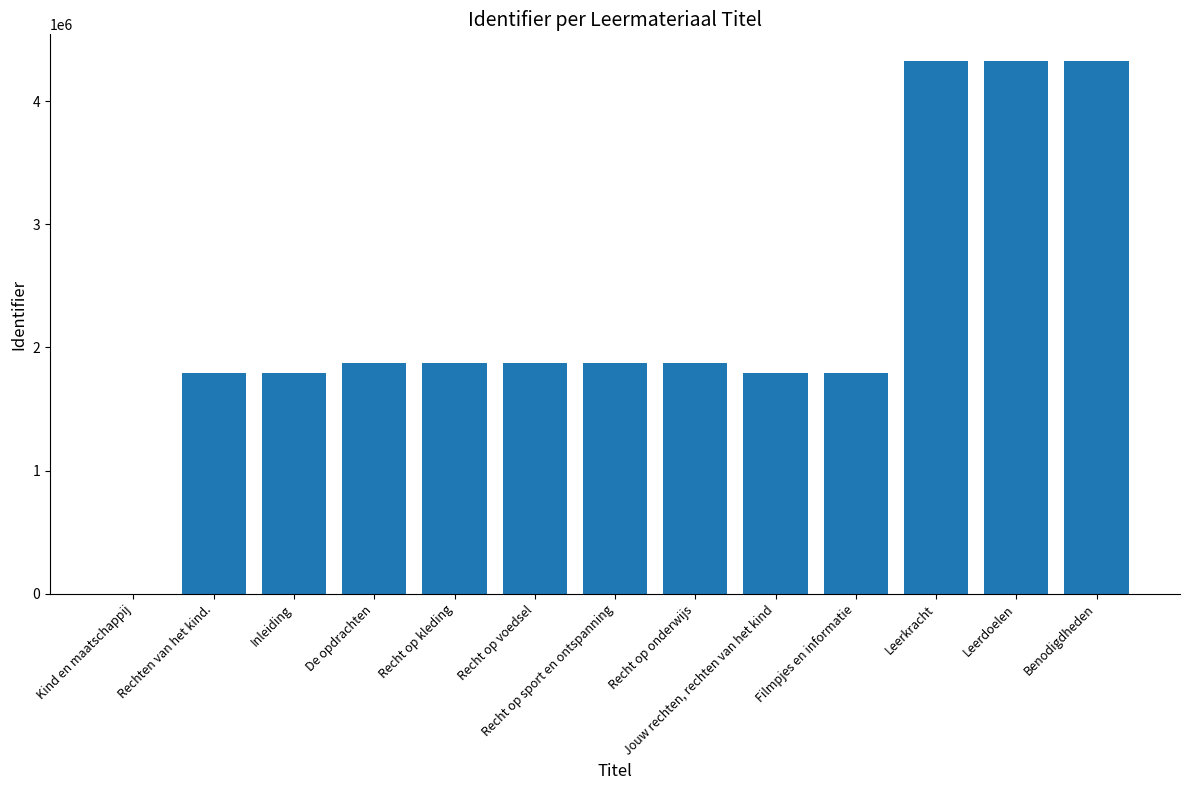

What is the sum of all values?

29521077